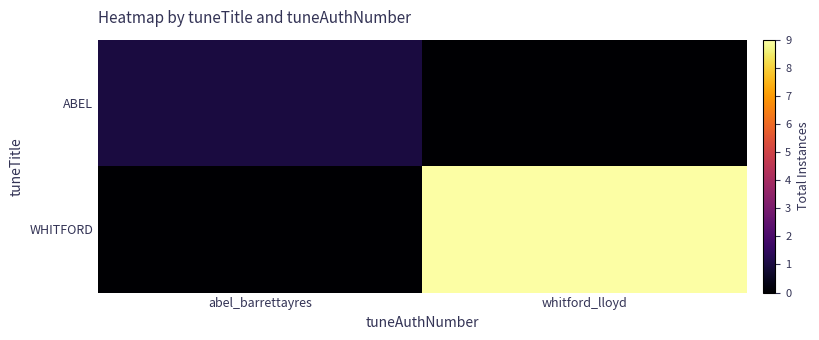

Which has a higher value, abel_barrettayres or whitford_lloyd?

abel_barrettayres